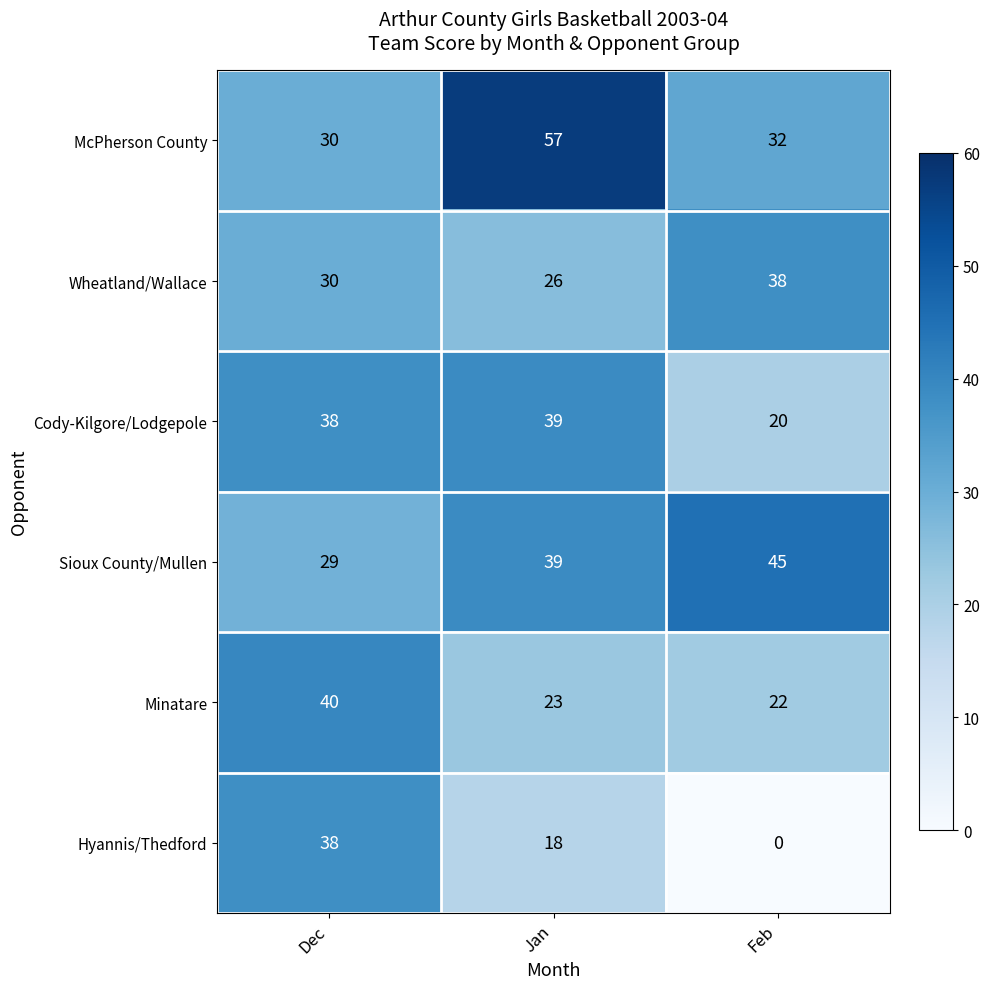

The value of Hyannis/Thedford at Jan is 28. True or false?

False